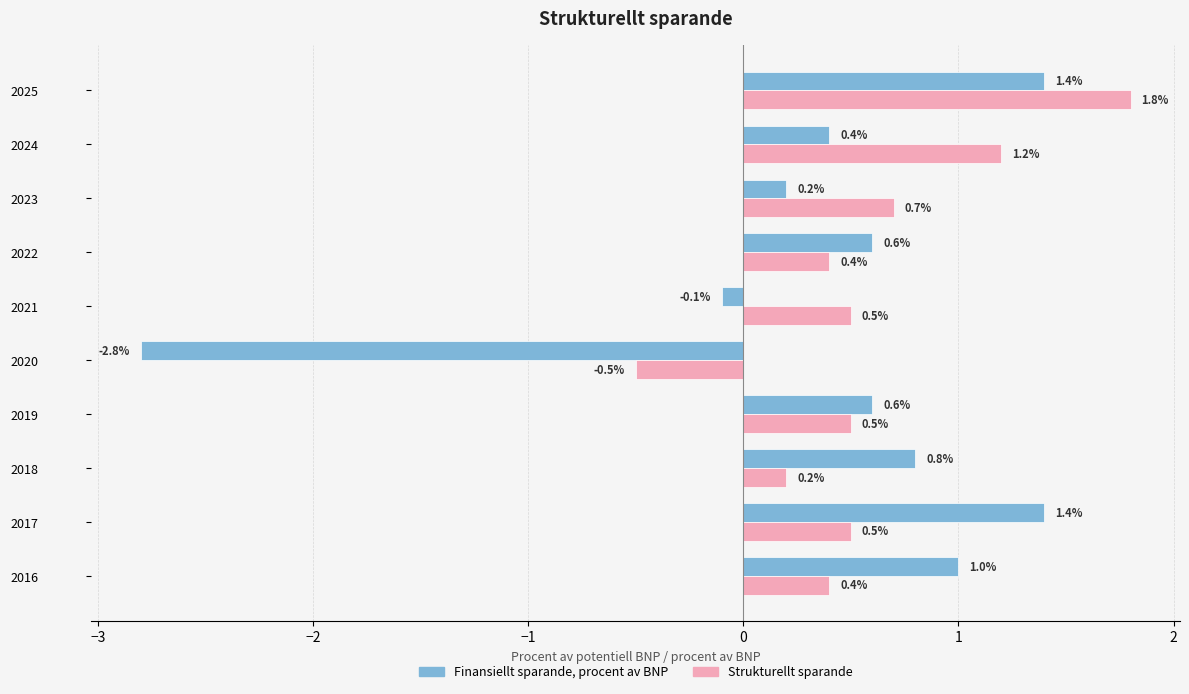

Is it true that Strukturellt sparande equals 0.4 at 2022?

True